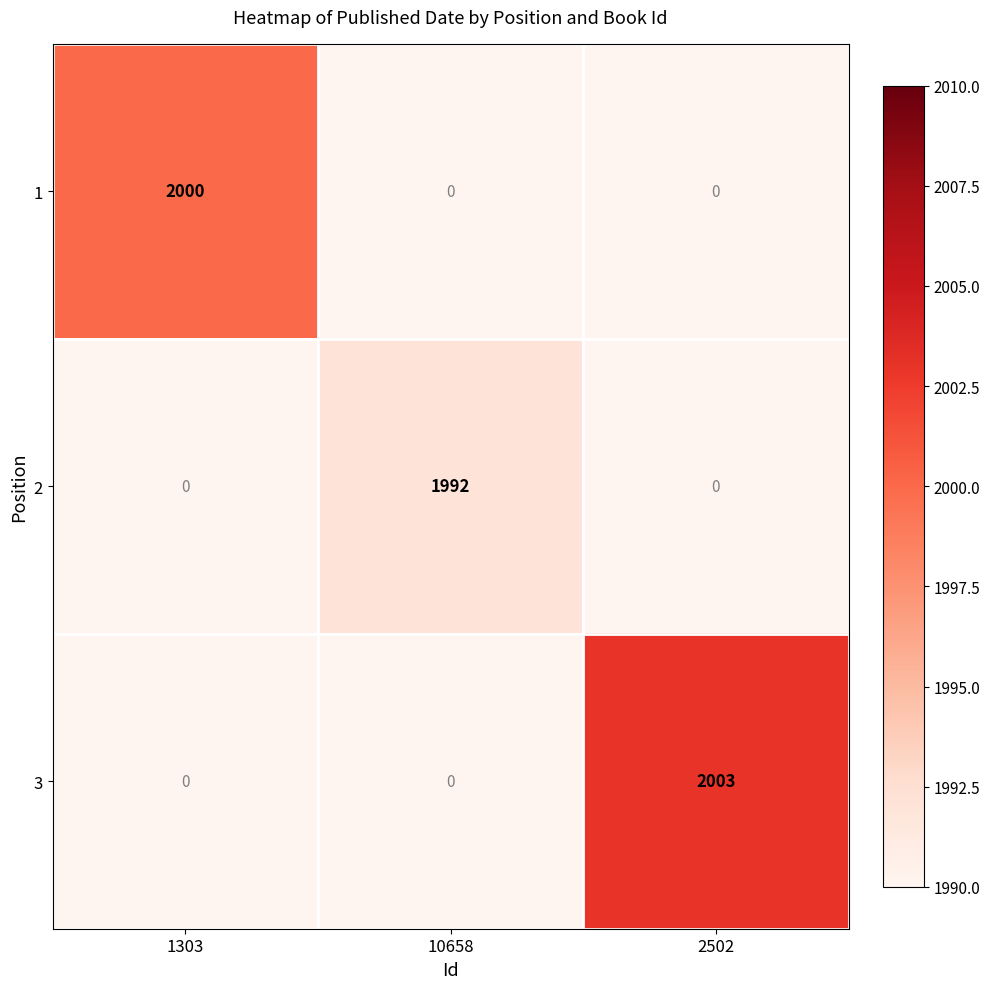

At how many categories does at least one series exceed 1992?

2